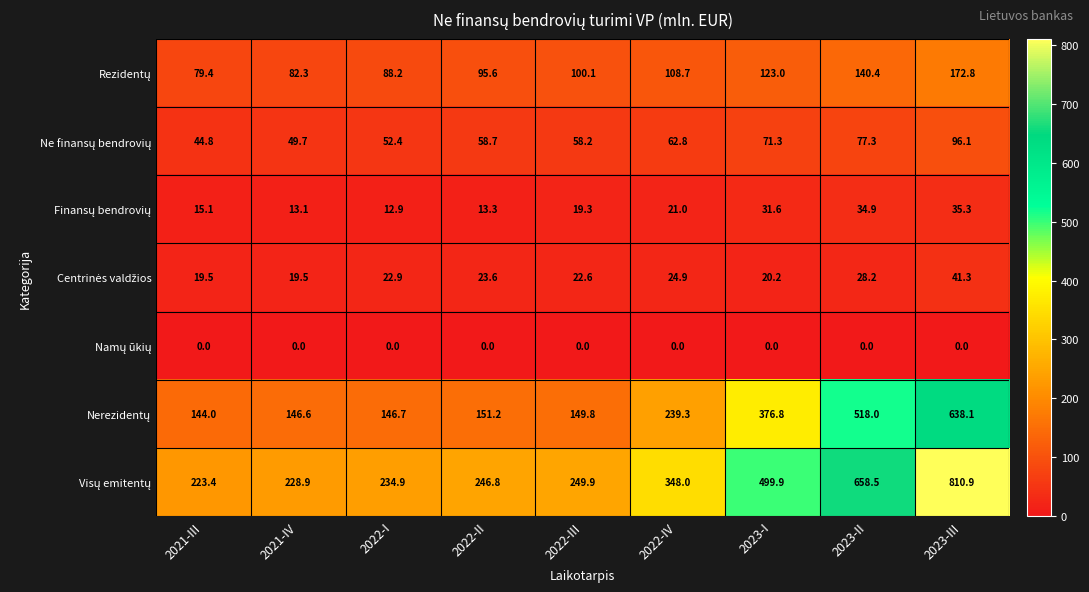

How many categories are shown in the chart?

9